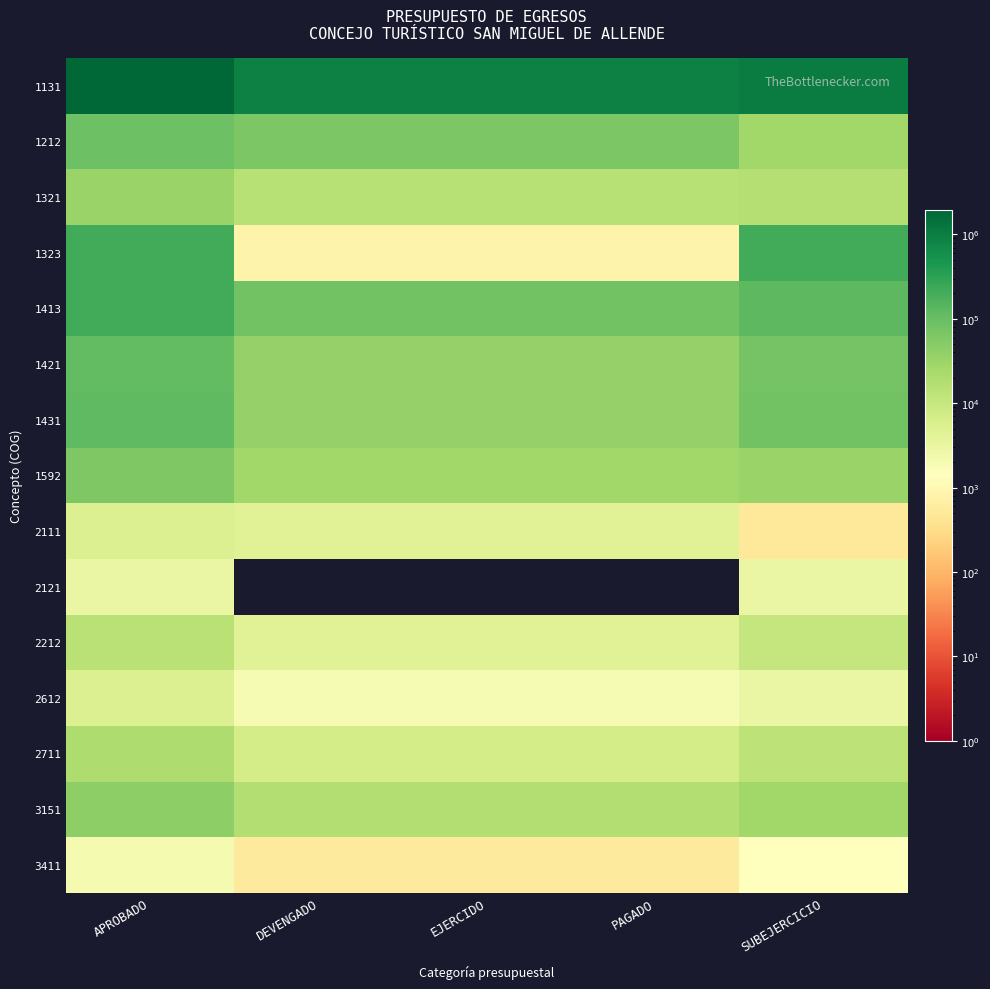

Reading right to left, what are all the values shown in this chart?

1131: SUBEJERCICIO=1041474.8	PAGADO=927757.8	EJERCIDO=927757.8	DEVENGADO=927757.8	APROBADO=1969232.6
1212: SUBEJERCICIO=26974.0	PAGADO=64219.9	EJERCIDO=64219.9	DEVENGADO=64219.9	APROBADO=91193.9
1321: SUBEJERCICIO=16885.9	PAGADO=15485.1	EJERCIDO=15485.1	DEVENGADO=15485.1	APROBADO=32371.0
1323: SUBEJERCICIO=214995.3	PAGADO=811.0	EJERCIDO=811.0	DEVENGADO=811.0	APROBADO=215806.3
1413: SUBEJERCICIO=127791.8	PAGADO=80398.2	EJERCIDO=80398.2	DEVENGADO=80398.2	APROBADO=208190.0
1421: SUBEJERCICIO=77911.1	PAGADO=35923.6	EJERCIDO=35923.6	DEVENGADO=35923.6	APROBADO=113834.7
1431: SUBEJERCICIO=80248.4	PAGADO=37001.4	EJERCIDO=37001.4	DEVENGADO=37001.4	APROBADO=117249.7
1592: SUBEJERCICIO=31950.0	PAGADO=27450.0	EJERCIDO=27450.0	DEVENGADO=27450.0	APROBADO=59400.0
2111: SUBEJERCICIO=500.7	PAGADO=4499.3	EJERCIDO=4499.3	DEVENGADO=4499.3	APROBADO=5000.0
2121: SUBEJERCICIO=3000.0	PAGADO=0.0	EJERCIDO=0.0	DEVENGADO=0.0	APROBADO=3000.0
2212: SUBEJERCICIO=10456.6	PAGADO=4543.4	EJERCIDO=4543.4	DEVENGADO=4543.4	APROBADO=15000.0
2612: SUBEJERCICIO=3056.4	PAGADO=1943.6	EJERCIDO=1943.6	DEVENGADO=1943.6	APROBADO=5000.0
2711: SUBEJERCICIO=13313.8	PAGADO=6686.2	EJERCIDO=6686.2	DEVENGADO=6686.2	APROBADO=20000.0
3151: SUBEJERCICIO=26698.0	PAGADO=17302.0	EJERCIDO=17302.0	DEVENGADO=17302.0	APROBADO=44000.0
3411: SUBEJERCICIO=1436.3	PAGADO=563.7	EJERCIDO=563.7	DEVENGADO=563.7	APROBADO=2000.0